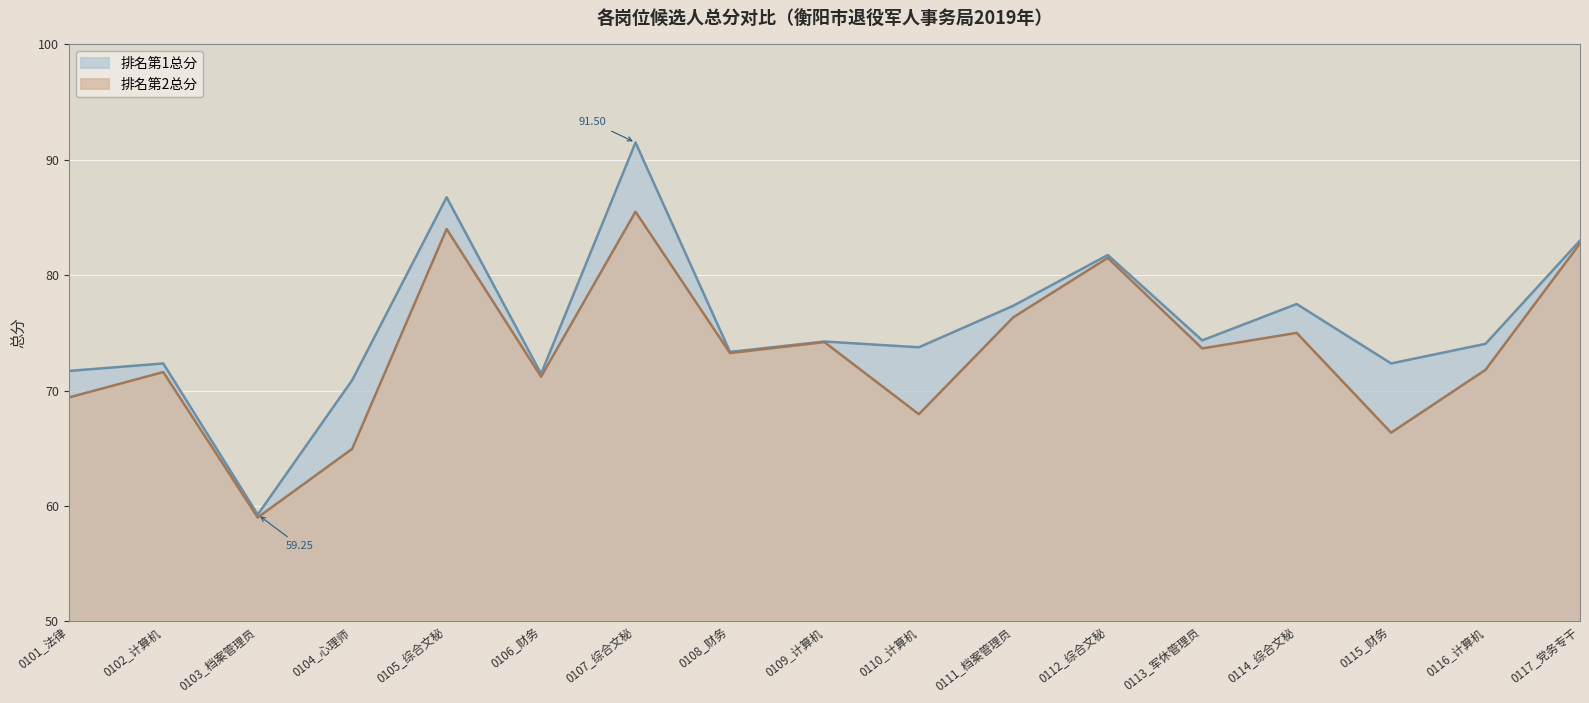

What is the total value across all series at 0114_综合文秘?

152.5